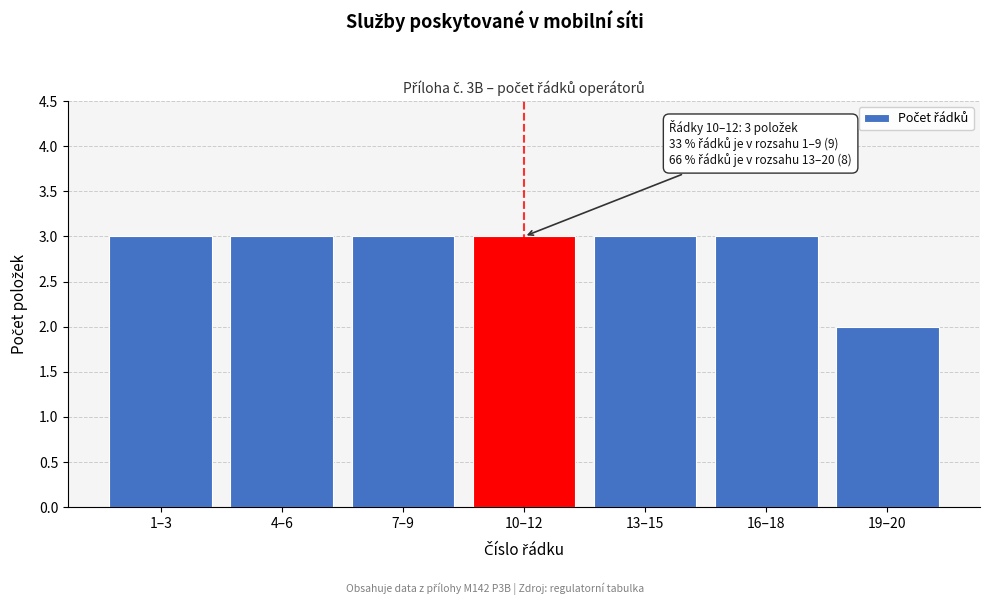

Reading right to left, list all the values displayed in this chart.

19–20=2	16–18=3	13–15=3	10–12=3	7–9=3	4–6=3	1–3=3